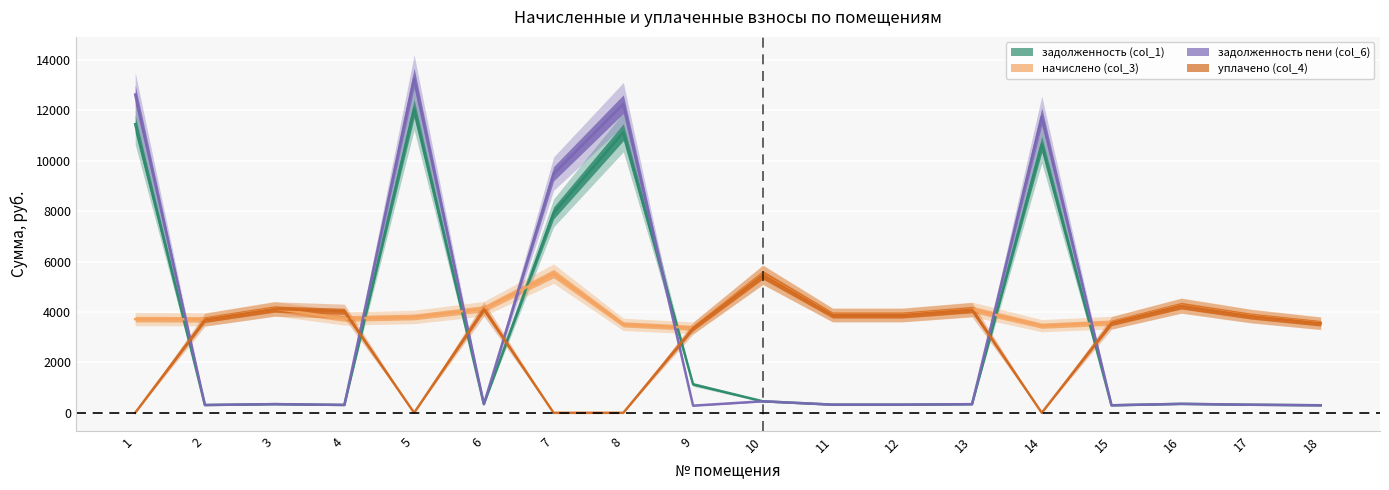

What are all the series names shown in the legend?

задолженность (col_1), начислено (col_3), задолженность пени (col_6), уплачено (col_4)